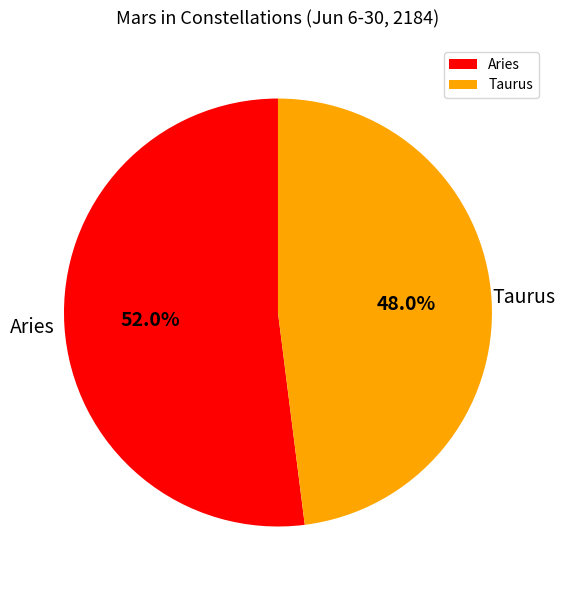

What is the smallest slice in the pie chart?

Taurus